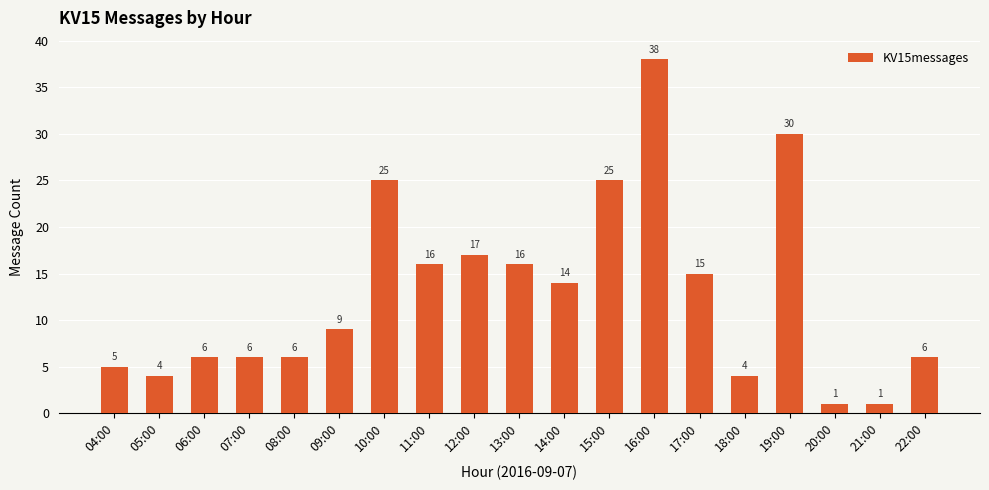

Reading left to right, extract all data points from this chart.

5	4	6	6	6	9	25	16	17	16	14	25	38	15	4	30	1	1	6